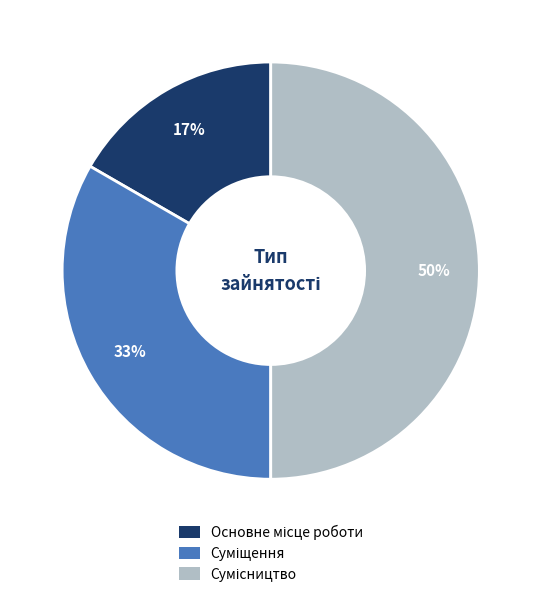

To the nearest percent, what is the difference between the largest and smallest slice percentages?

33%